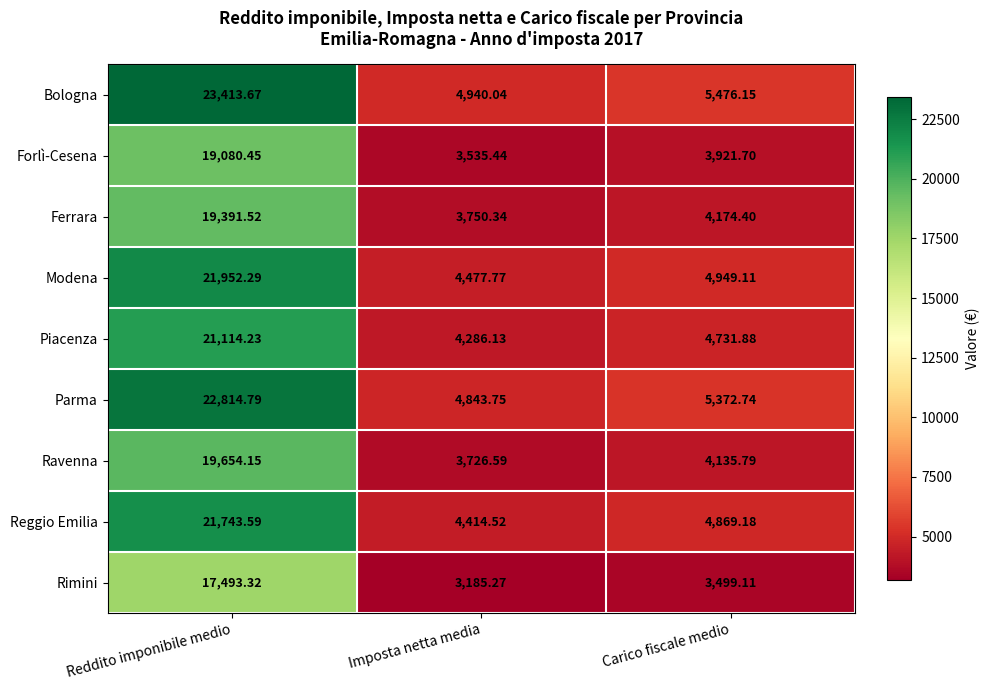

Which label corresponds to the largest value in the chart?

Reddito imponibile medio